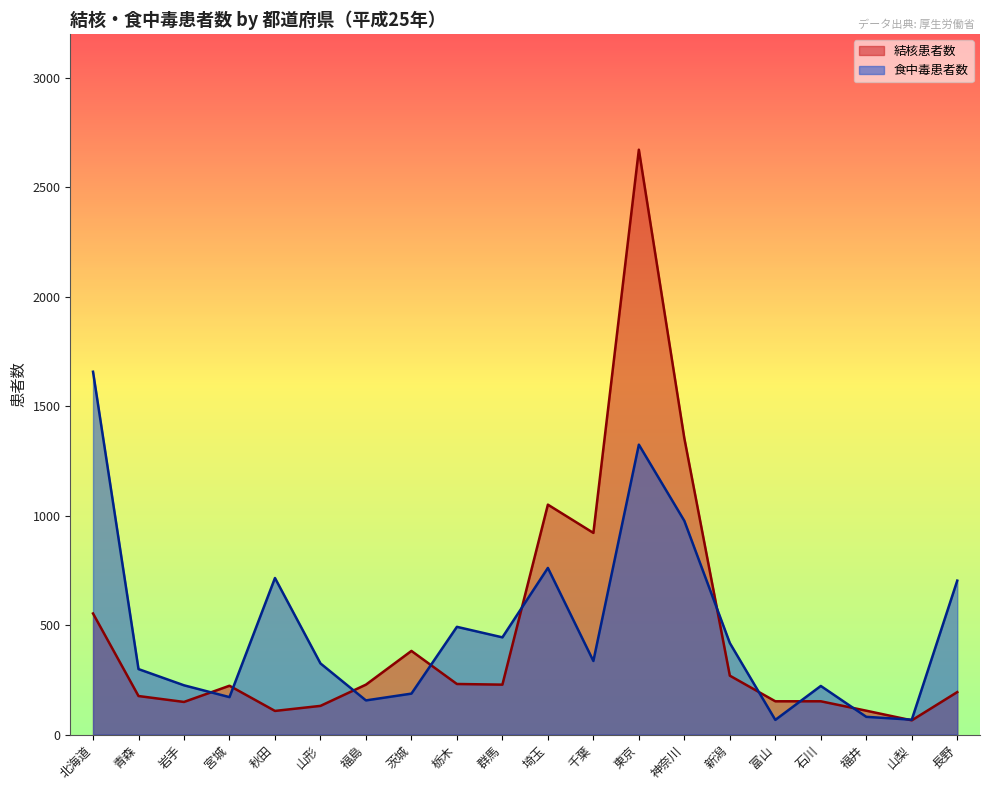

Rank the series by their average value, from lowest to highest.

結核患者数, 食中毒患者数